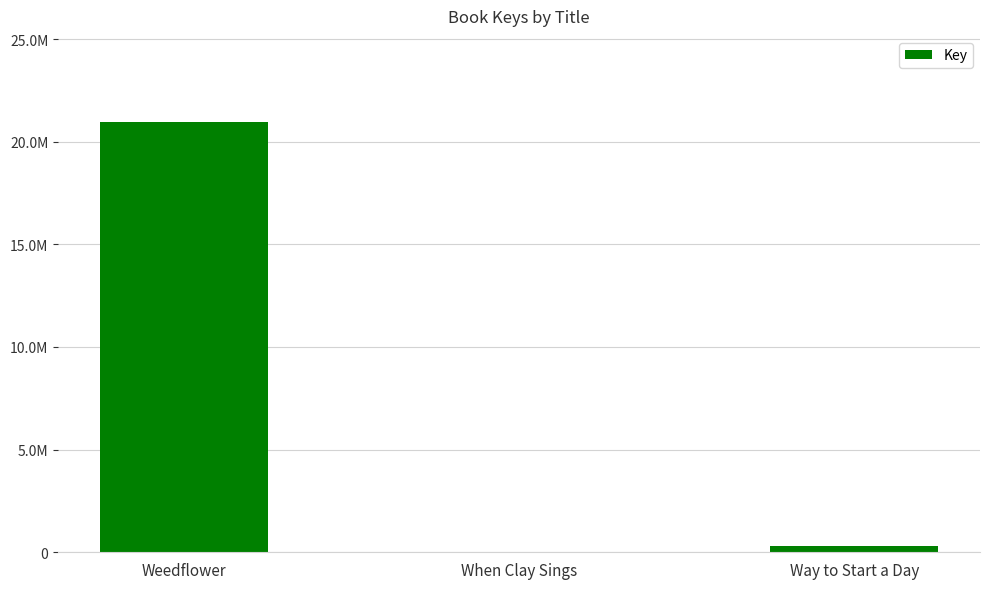

Are the bars horizontal?

No